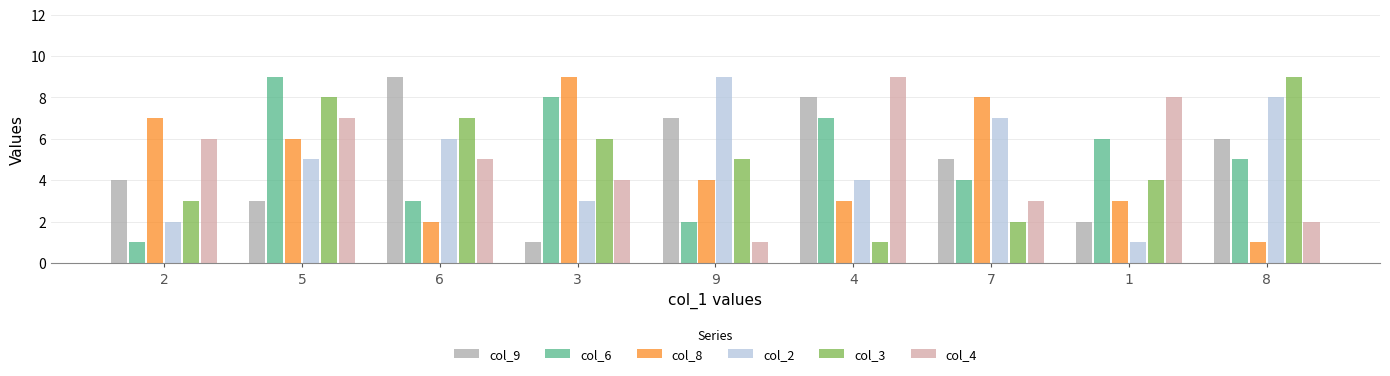

What is the value of the col_3 bar at the 4th from the left?

6